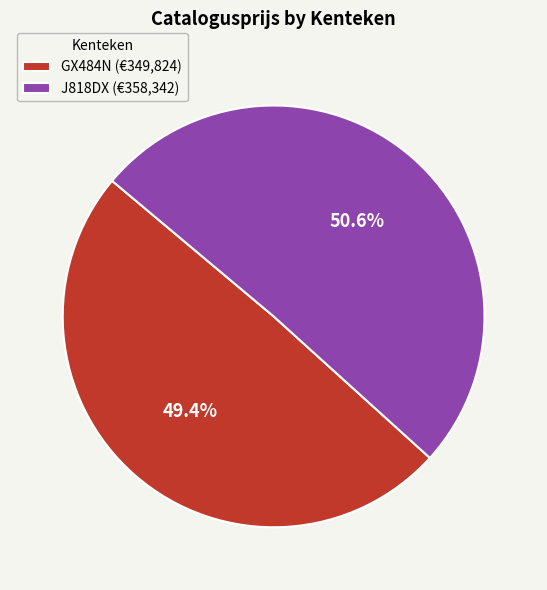

Which category has the smallest portion of the pie?

GX484N